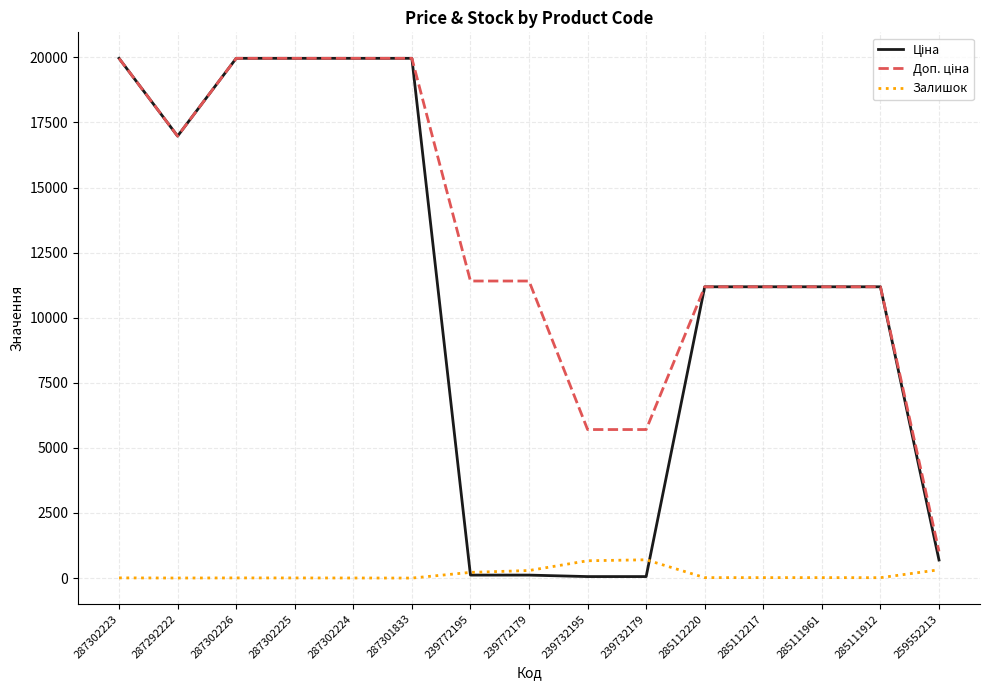

The Залишок series shows 2.0 at 287292222. True or false?

True